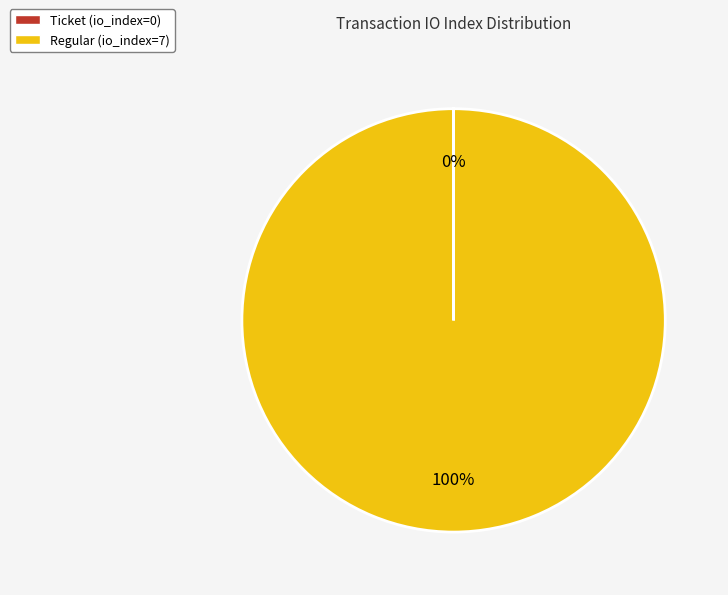

To the nearest percent, what percentage of the pie is Regular?

100%